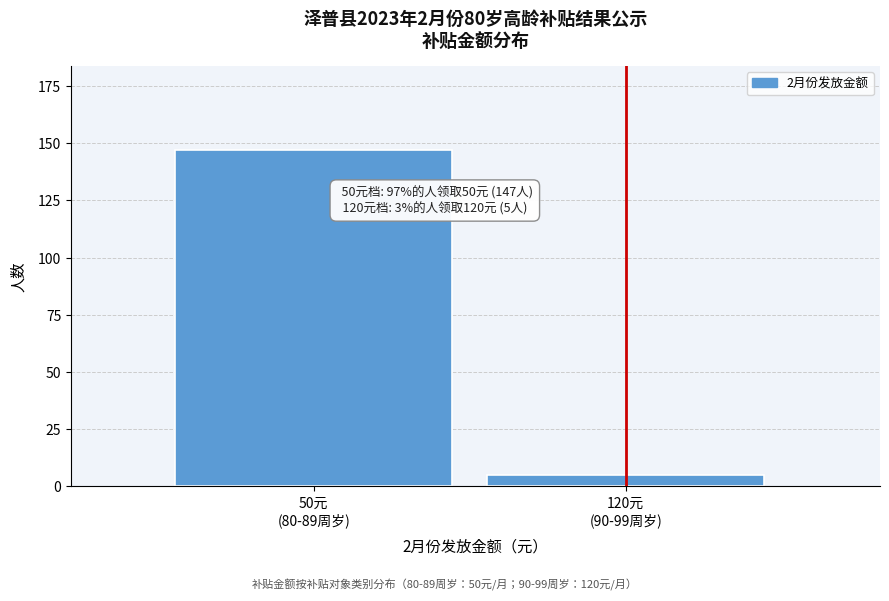

Reading right to left, extract all data points from this chart.

5	147